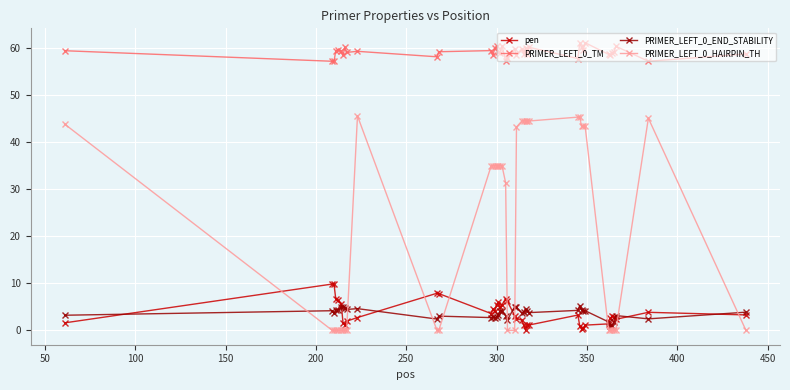

True or false: pen has more than 0 interior local peaks.

True